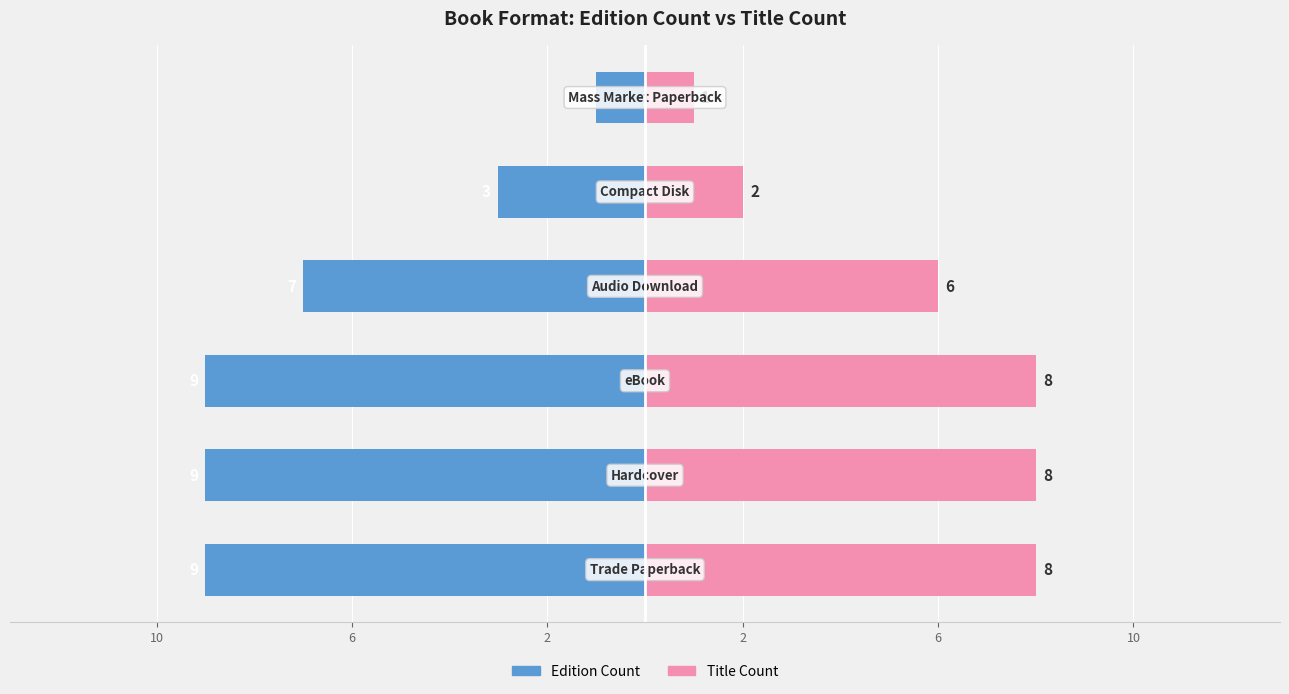

Count the number of categories in the chart.

6